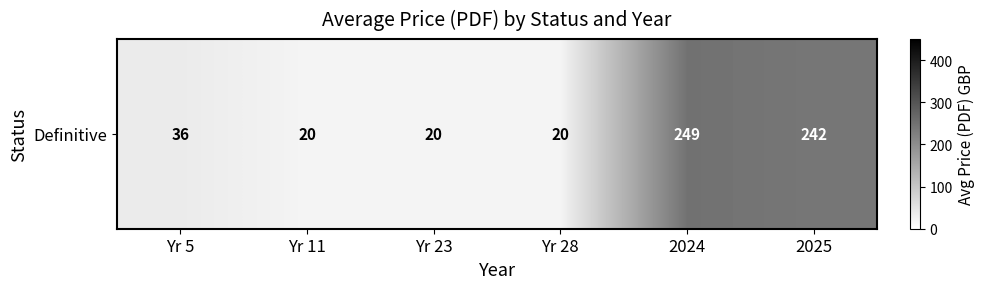

What is the average value?

97.7